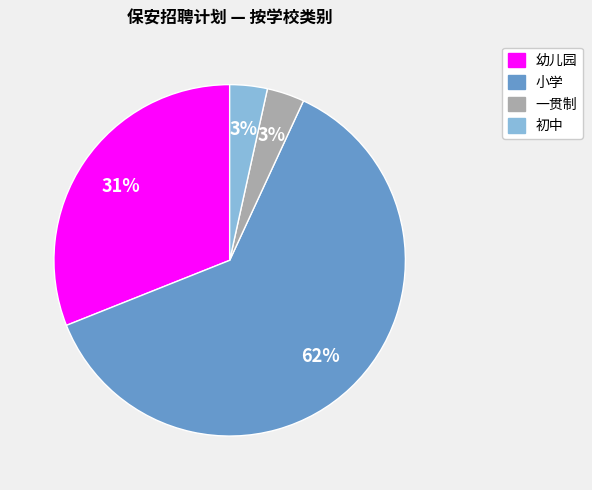

Count the number of slices in the pie.

4